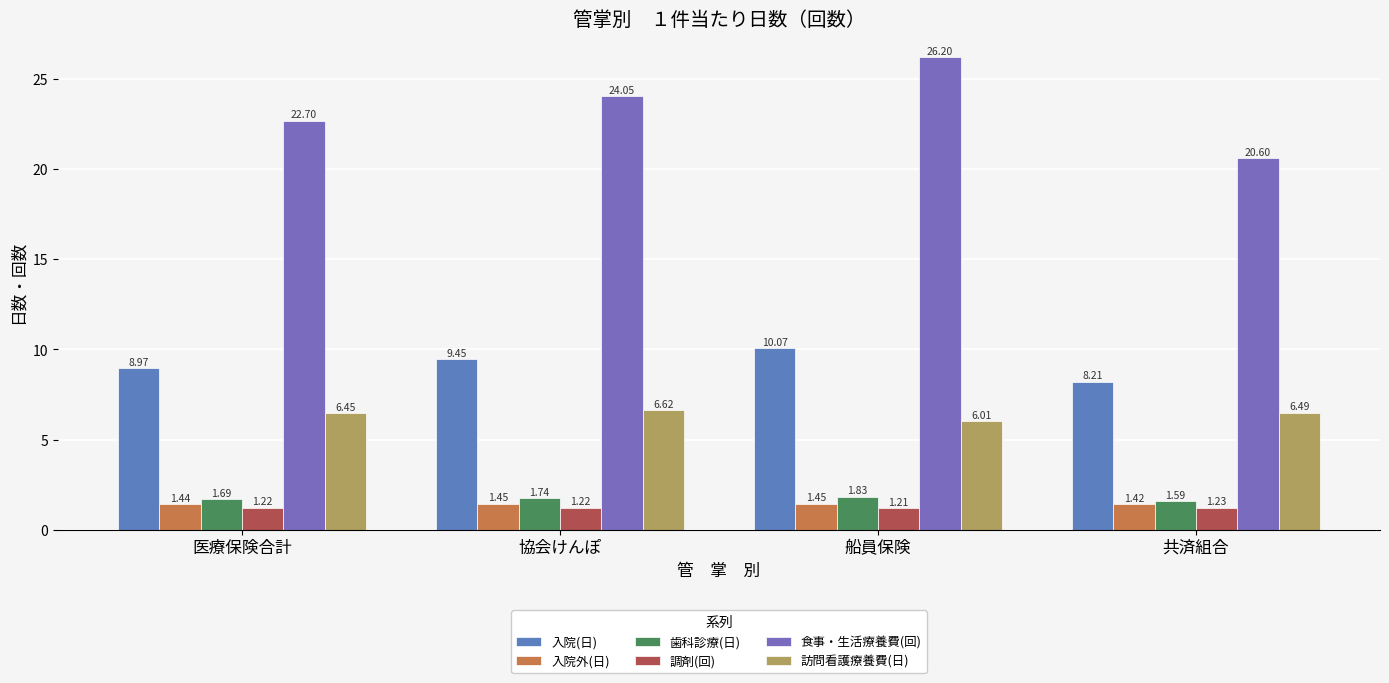

Where is 調剤(回) nearest to the value 1?

船員保険